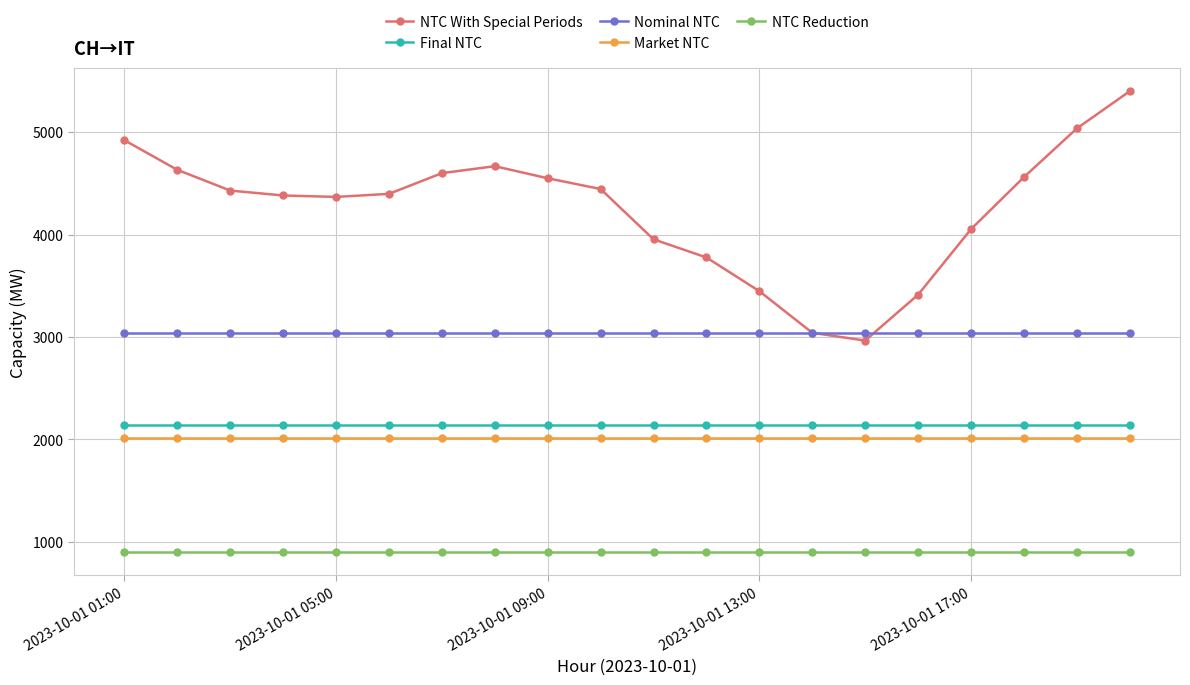

How many data points does each series have?

20